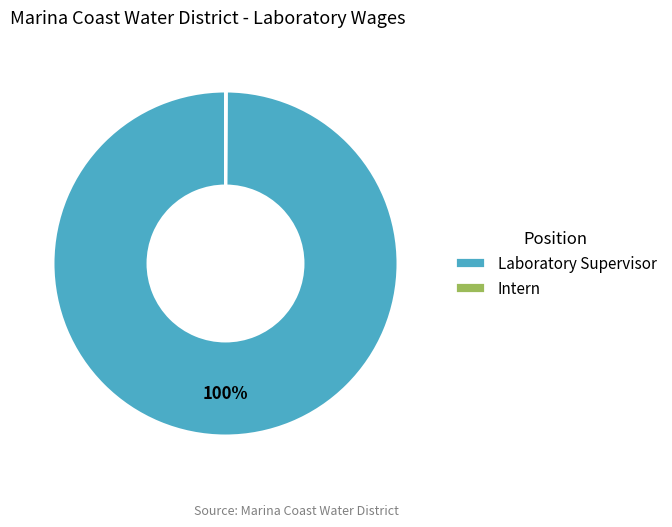

True or false: Laboratory Supervisor accounts for 100% of the total.

True